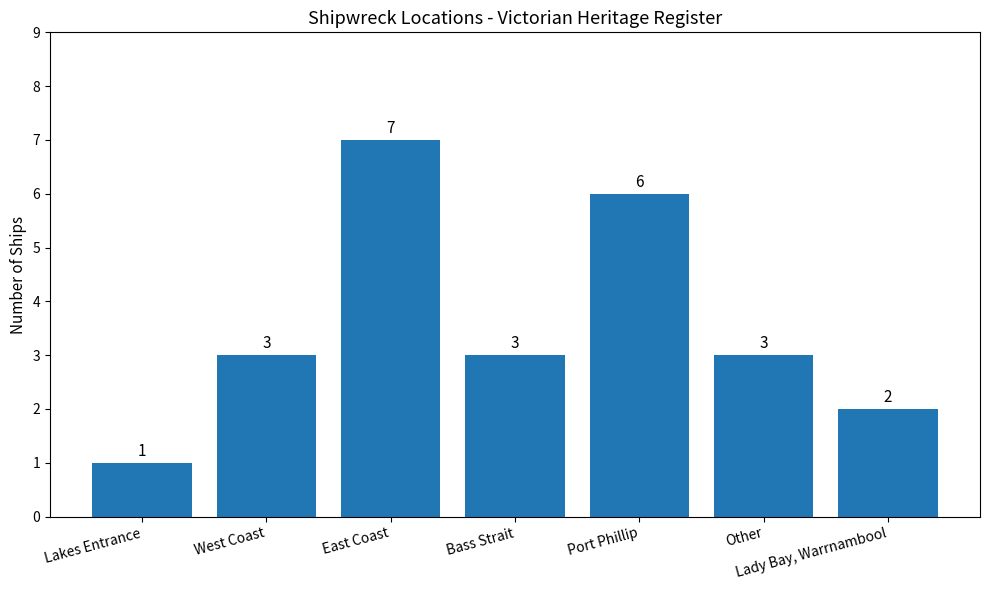

What value does the data have at West Coast?

3